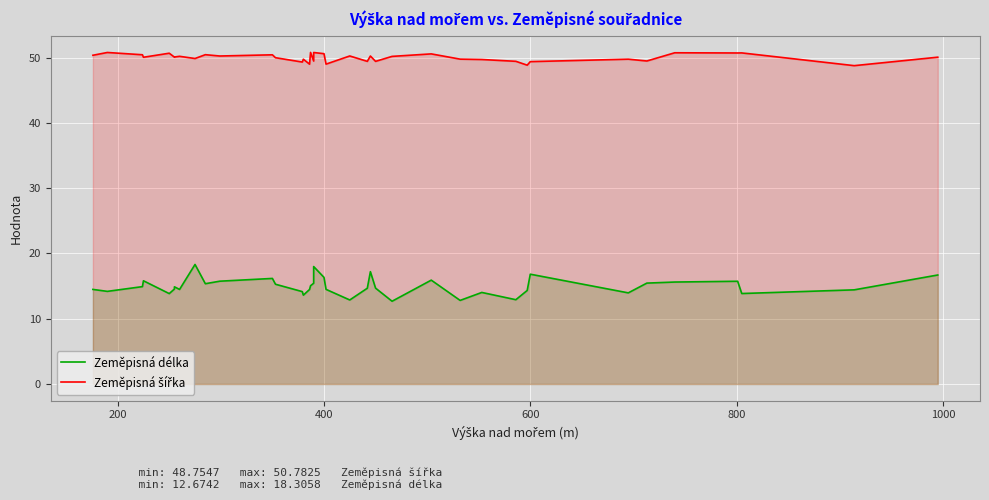

In Zeměpisná délka, how many points are lower than both neighbors (excluding endpoints)?

10